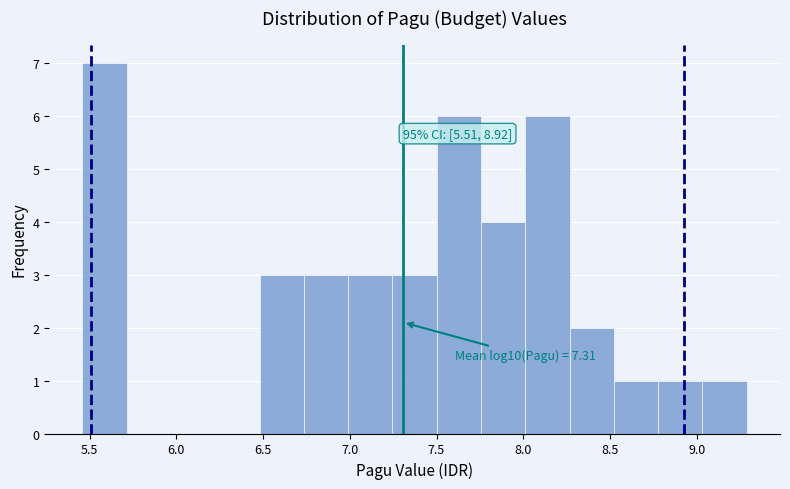

Over which range of the x-axis is the bar tallest?

5.45 to 5.70